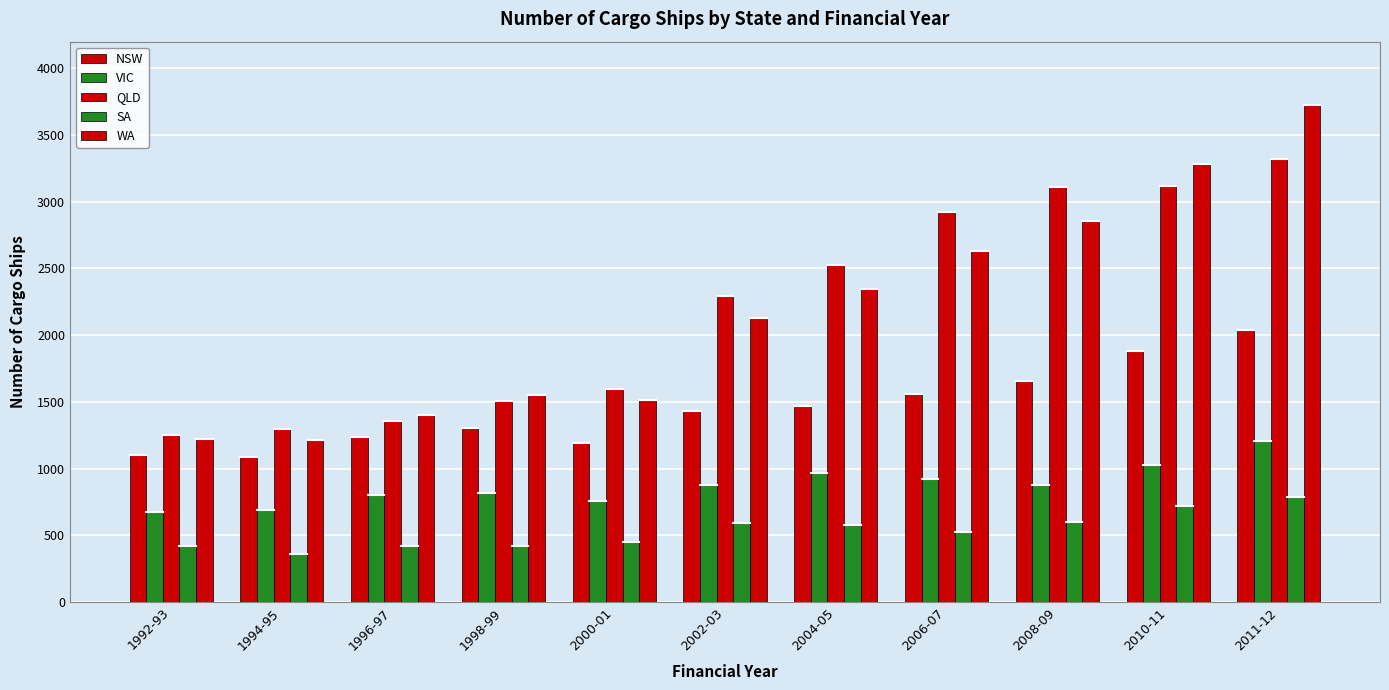

How many bars are there in total?

55